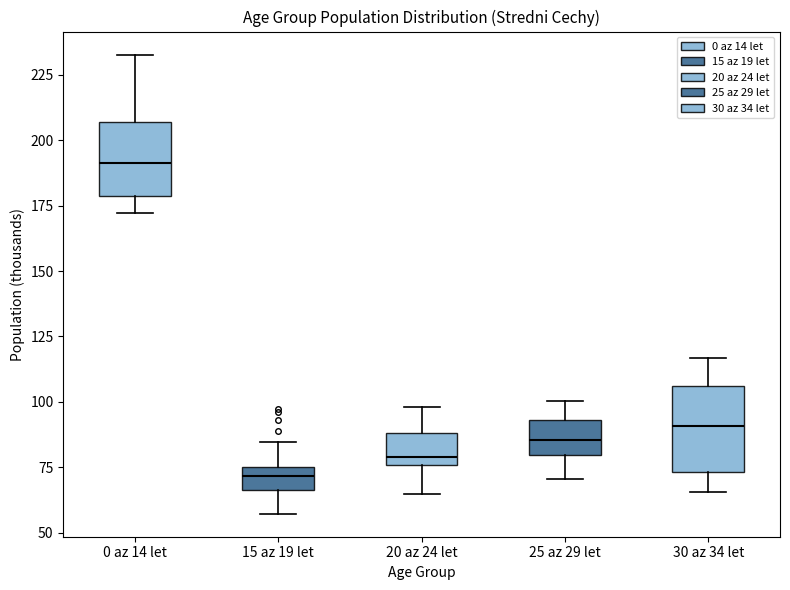

Reading left to right, read every box against the y-axis: the position of its median line, the range the box covers, and the ends of its whiskers. The values are not printed on the chart, so give them approximately, as read against the axis.

0 az 14 let: median 190, box 180 to 205, whiskers 170 to 235
15 az 19 let: median 70, box 65 to 75, whiskers 55 to 85
20 az 24 let: median 80, box 75 to 90, whiskers 65 to 100
25 az 29 let: median 85, box 80 to 95, whiskers 70 to 100
30 az 34 let: median 90, box 75 to 105, whiskers 65 to 115